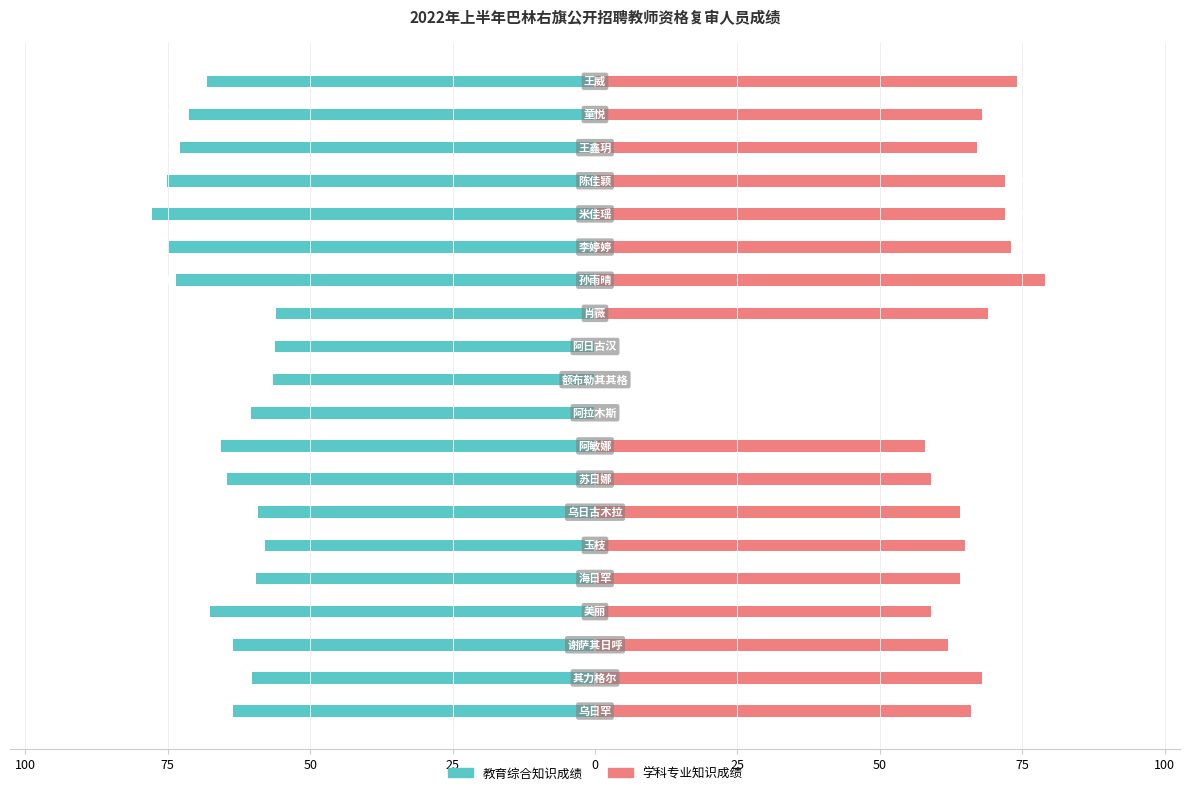

How many data points in 学科专业知识成绩 are less than 66?

10